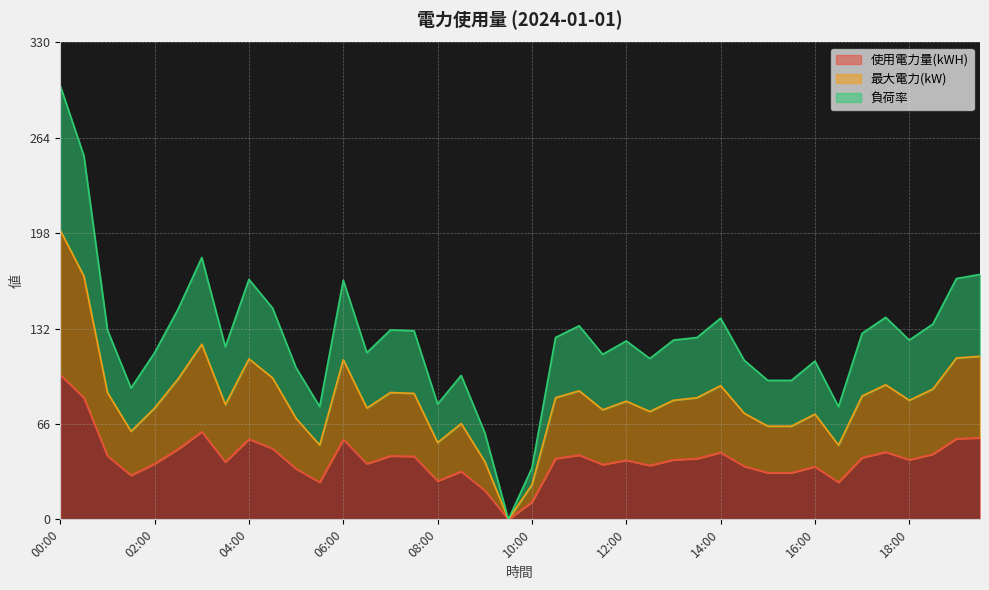

True or false: 使用電力量(kWH) and 負荷率 intersect in this chart.

False